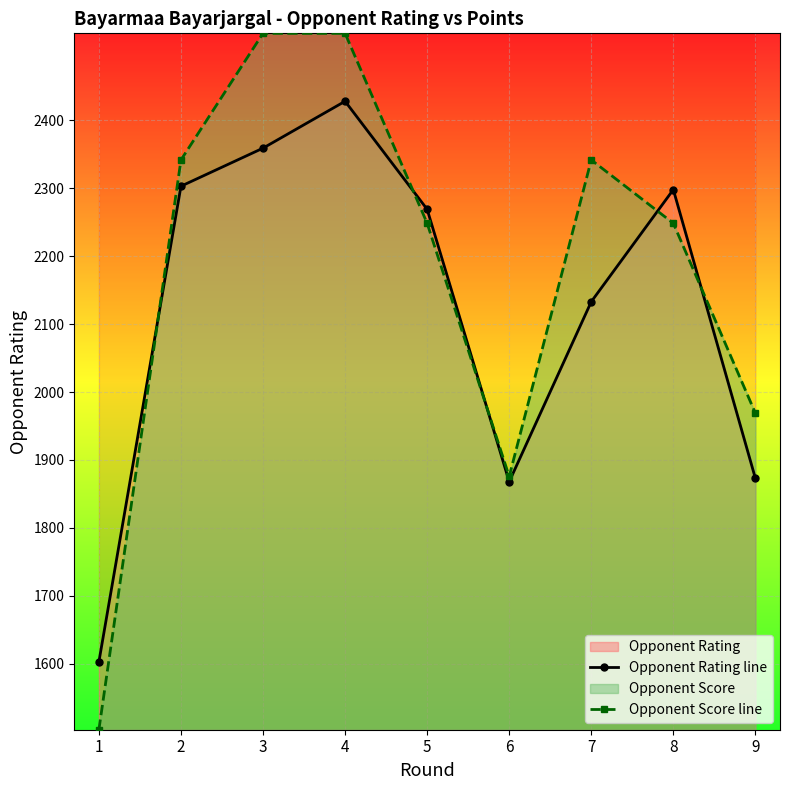

True or false: Opponent Score line has a value of 1120.1 at 4.

False